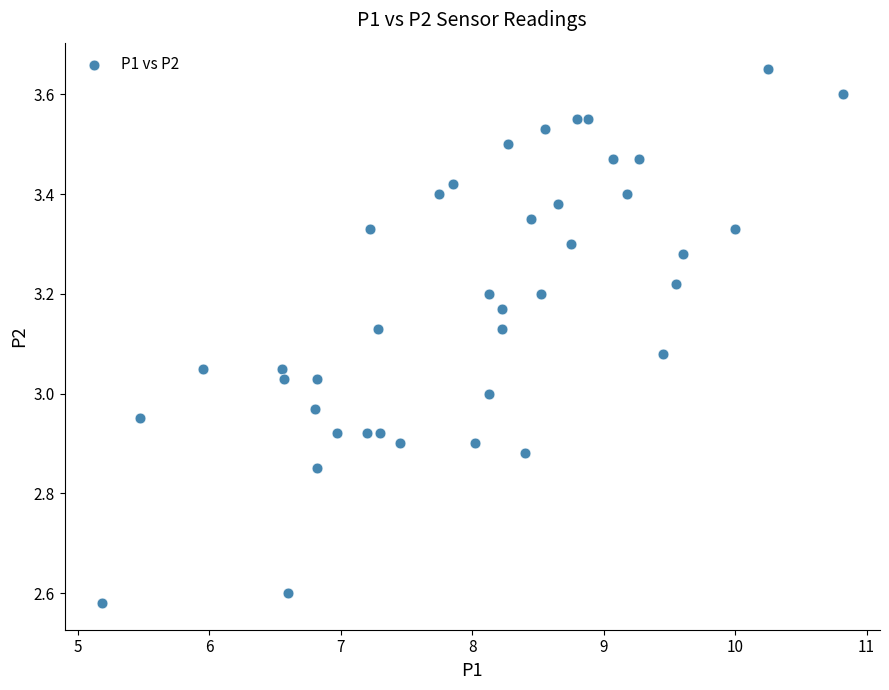

What is the range of X values (max minus min)?

5.6